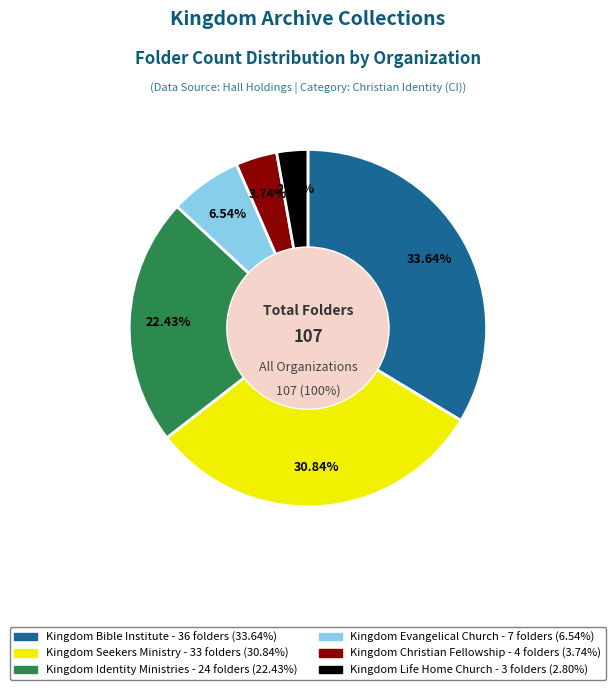

Rank the categories by value from highest to lowest.

Kingdom Bible Institute, Kingdom Seekers Ministry, Kingdom Identity Ministries, Kingdom Evangelical Church, Kingdom Christian Fellowship, Kingdom Life Home Church